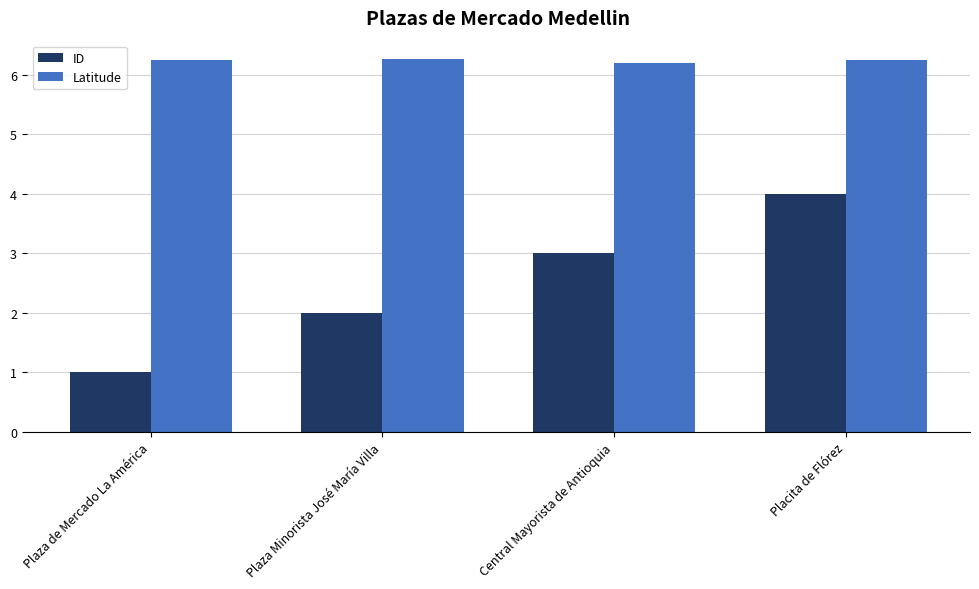

At which label is Latitude closest to 6?

Central Mayorista de Antioquia